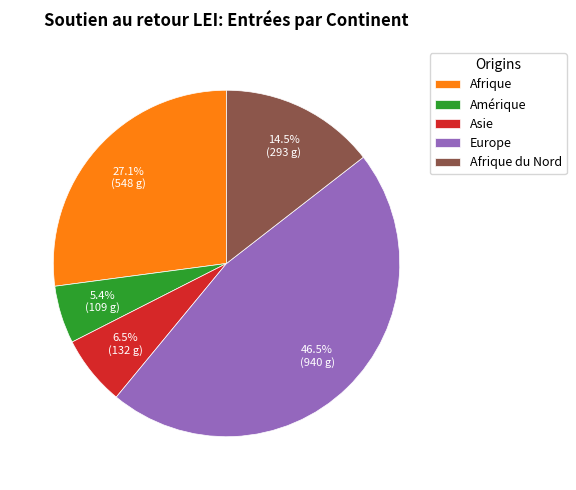

To the nearest percent, what is the average slice percentage?

20%